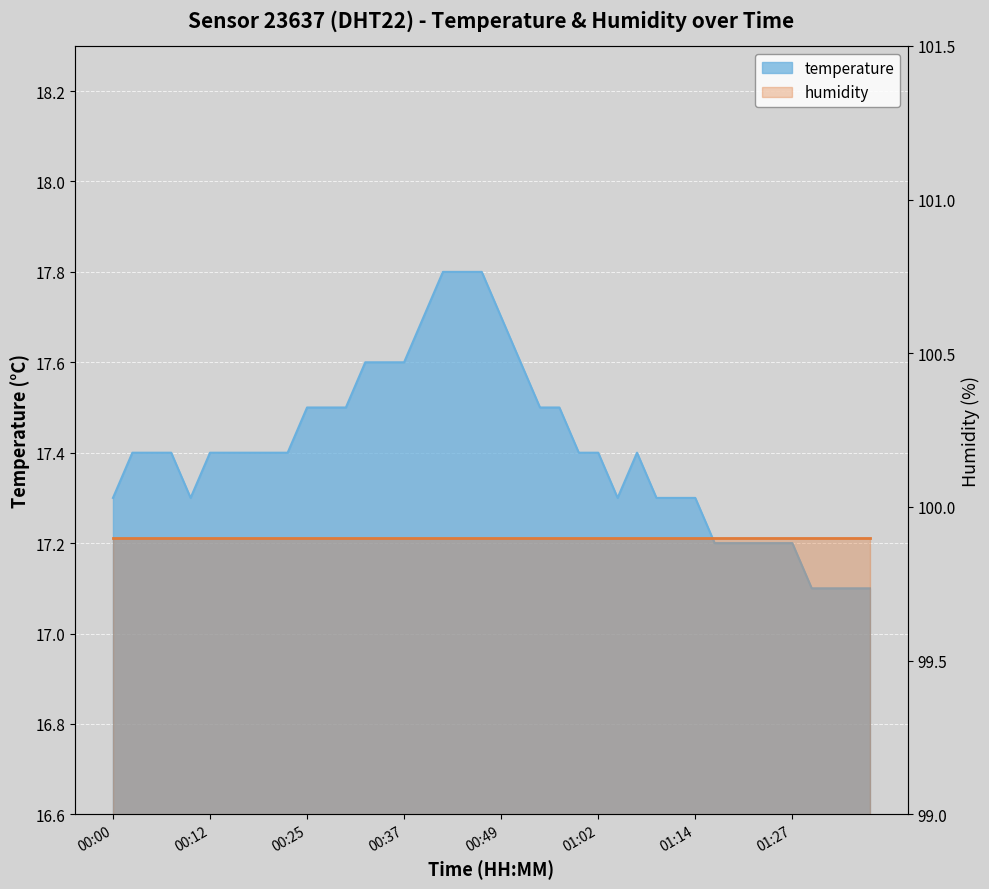

List the labels in order of humidity line value, largest first.

00:00, 00:12, 00:25, 00:37, 00:49, 01:02, 01:14, 01:27, 8, 9, 10, 11, 12, 13, 14, 15, 16, 17, 18, 19, 20, 21, 22, 23, 24, 25, 26, 27, 28, 29, 30, 31, 32, 33, 34, 35, 36, 37, 38, 39